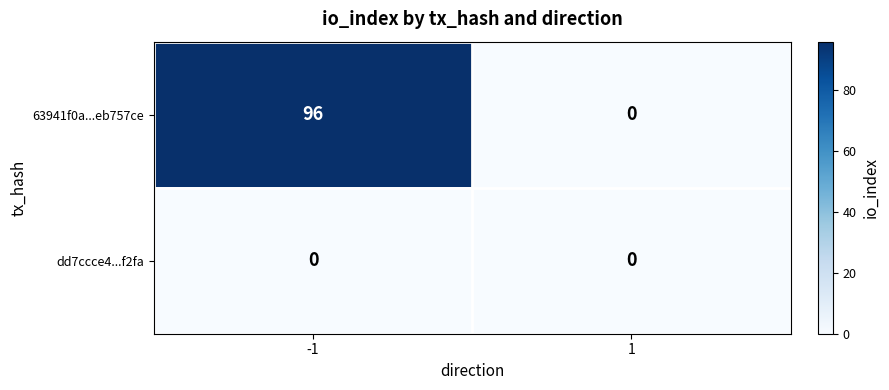

Reading left to right, list all the values displayed in this chart.

63941f0a...eb757ce: -1=96	1=0
dd7ccce4...f2fa: -1=0	1=0